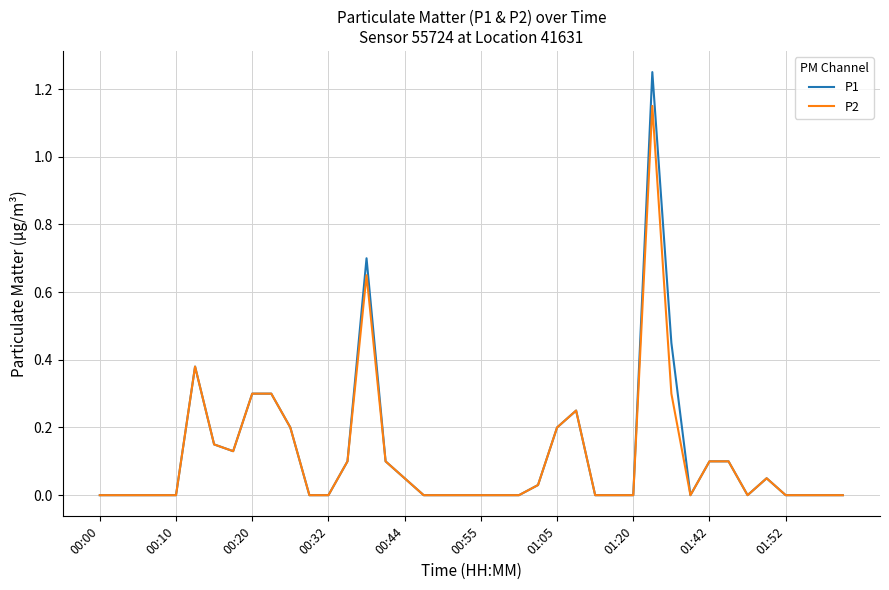

Which series has the widest spread of values?

P1